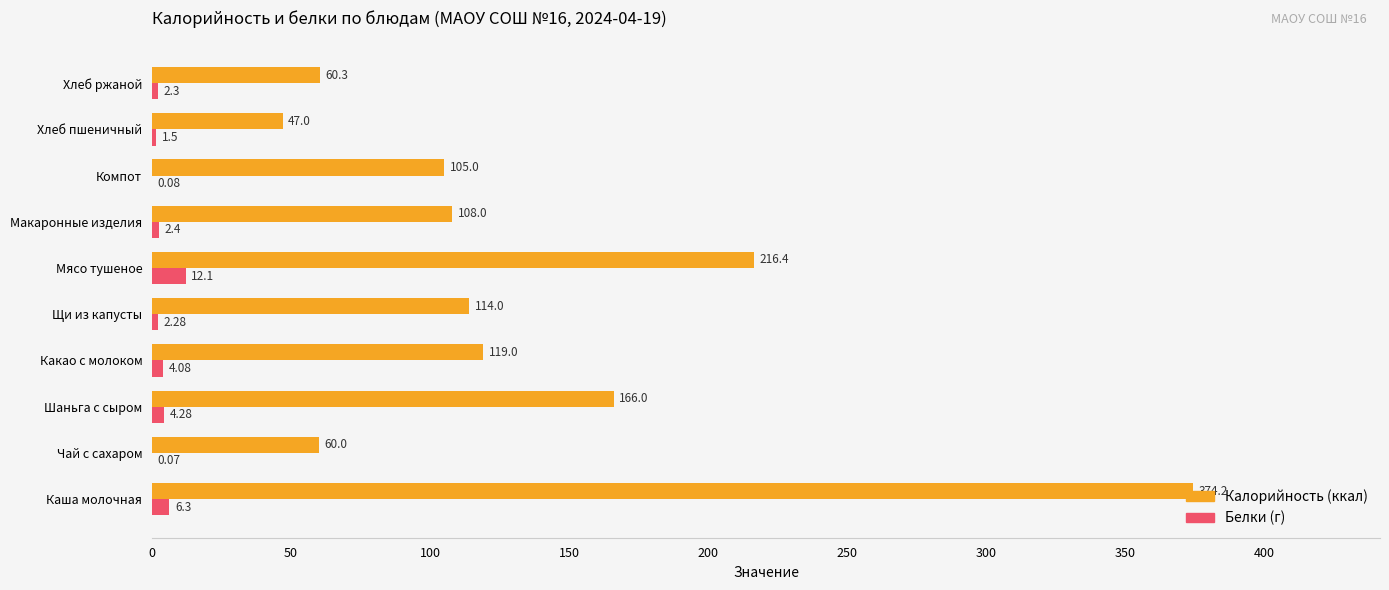

Which label corresponds to the largest value in the chart?

Каша молочная